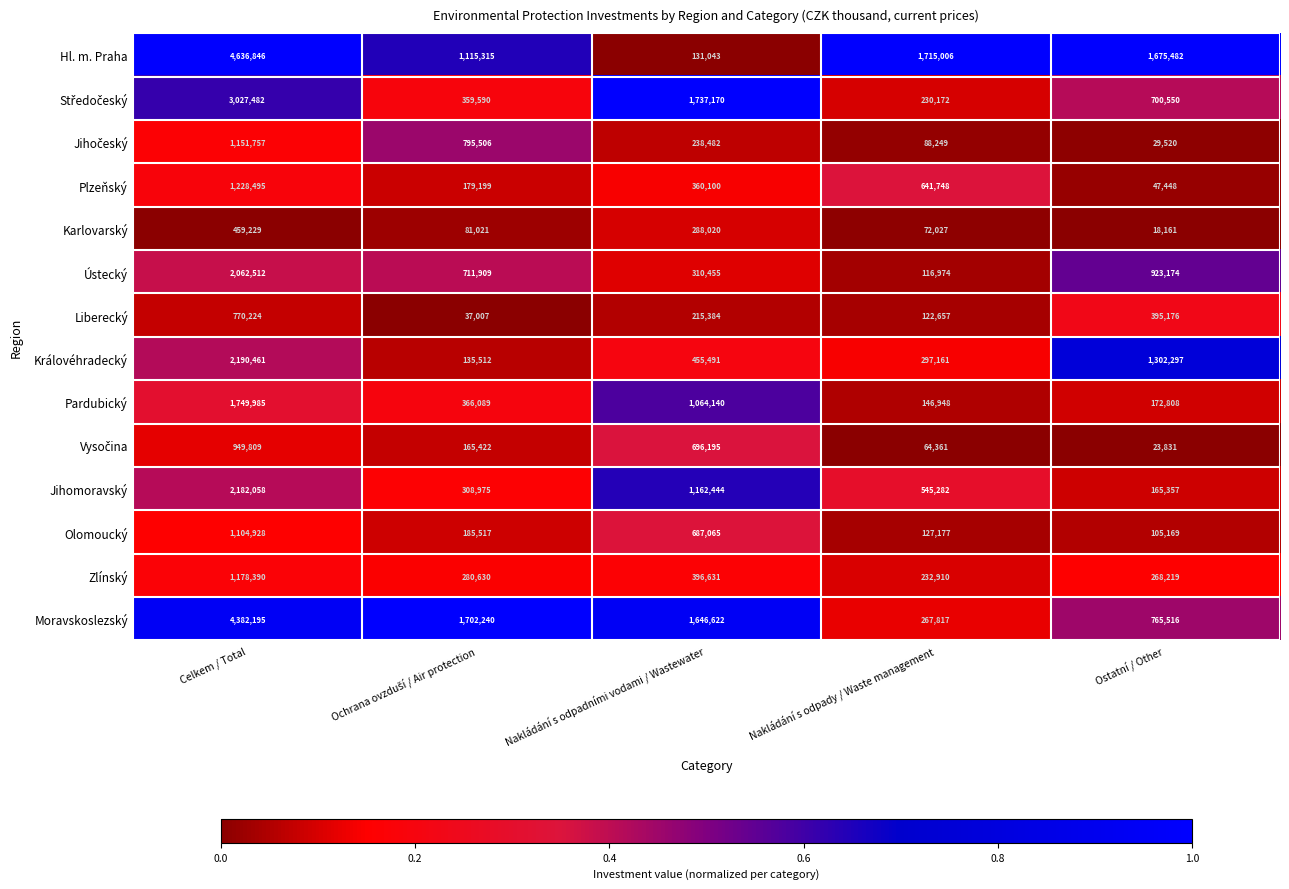

The Moravskoslezský series shows 765516 at Ostatní / Other. True or false?

True